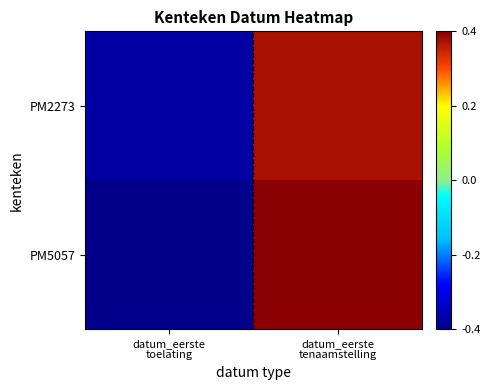

At how many categories does at least one series exceed 0?

1